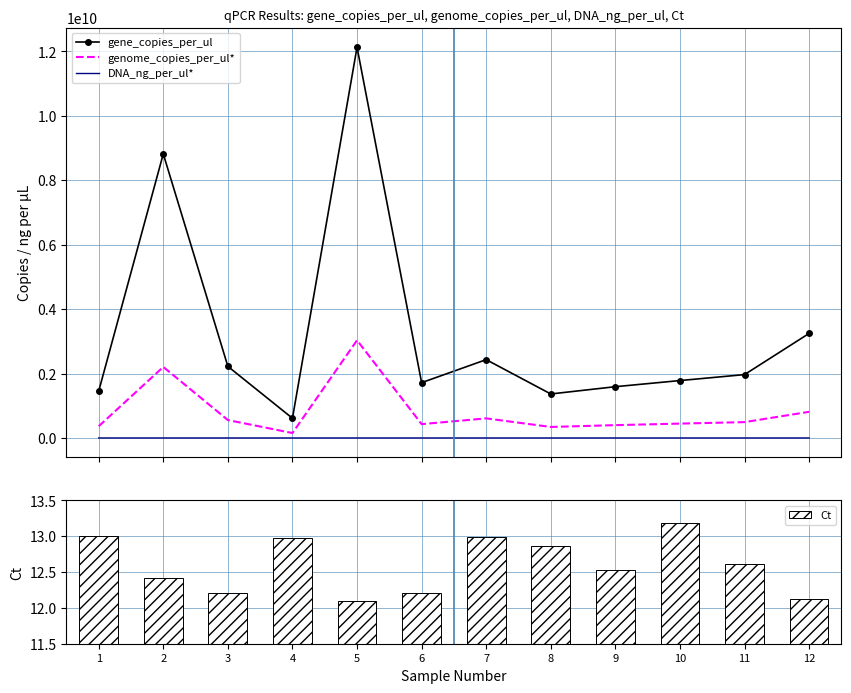

Which series has the largest range (max minus min)?

gene_copies_per_ul